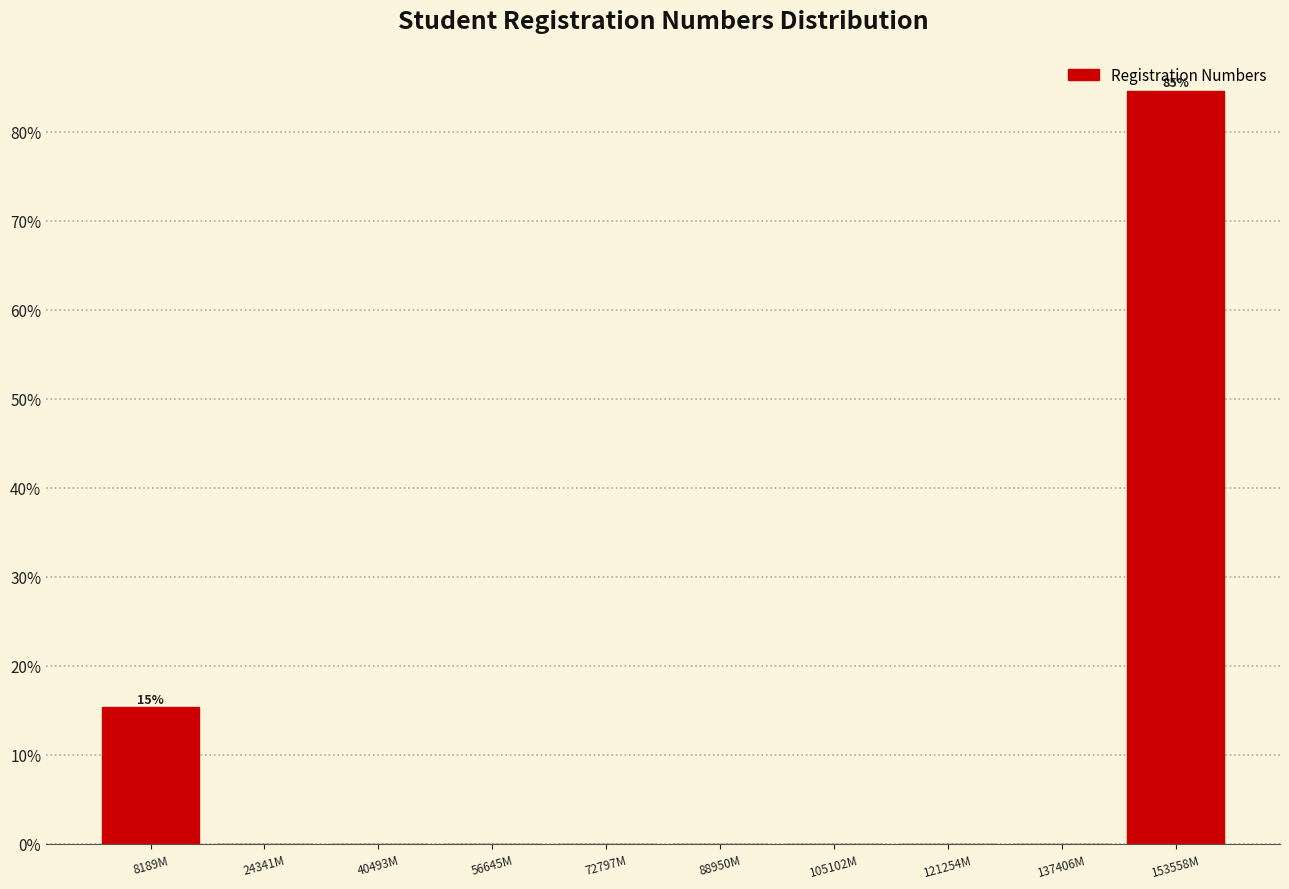

Reading left to right, what are all the values shown in this chart?

8189M=15.4	24341M=0.0	40493M=0.0	56645M=0.0	72797M=0.0	88950M=0.0	105102M=0.0	121254M=0.0	137406M=0.0	153558M=84.6